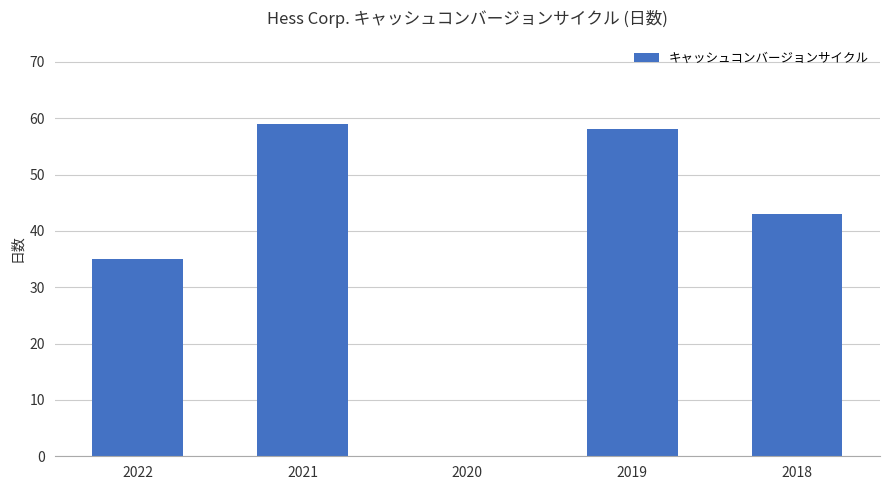

What is the maximum value shown in the chart?

59